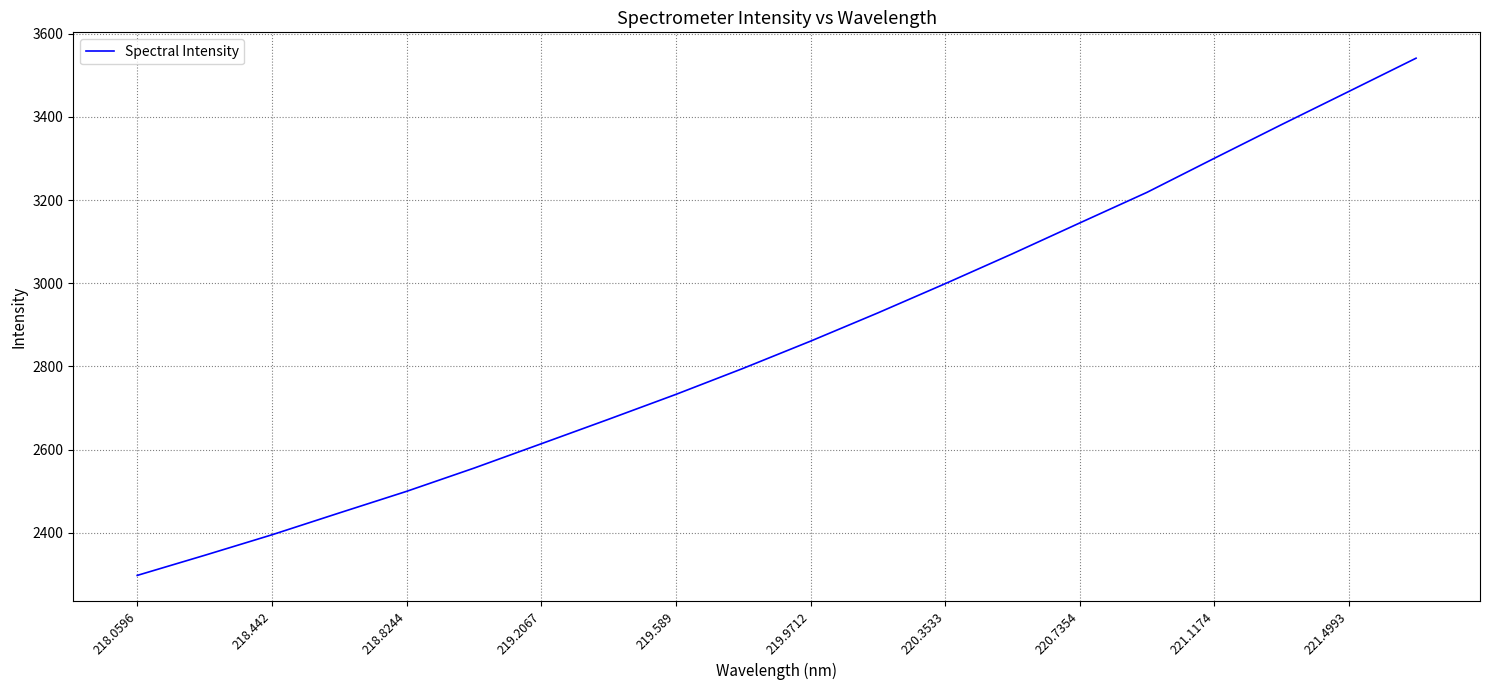

What is the difference between the maximum and second lowest values?

1195.0